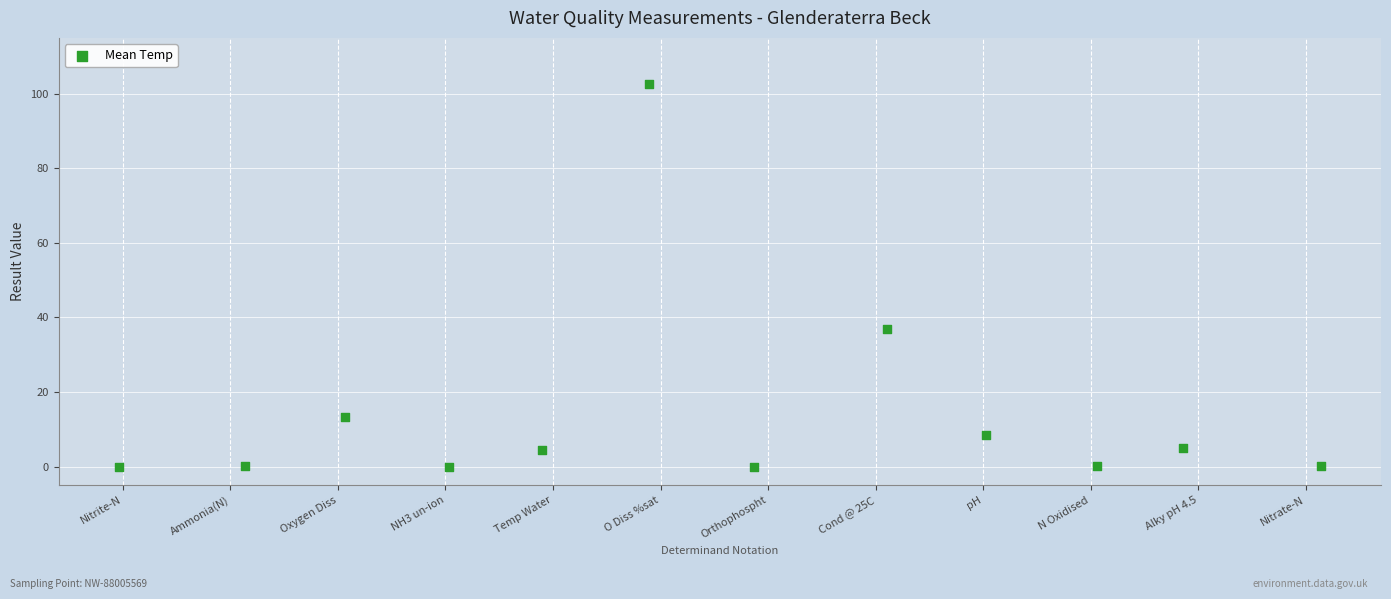

What is the range of X values (max minus min)?

11.2